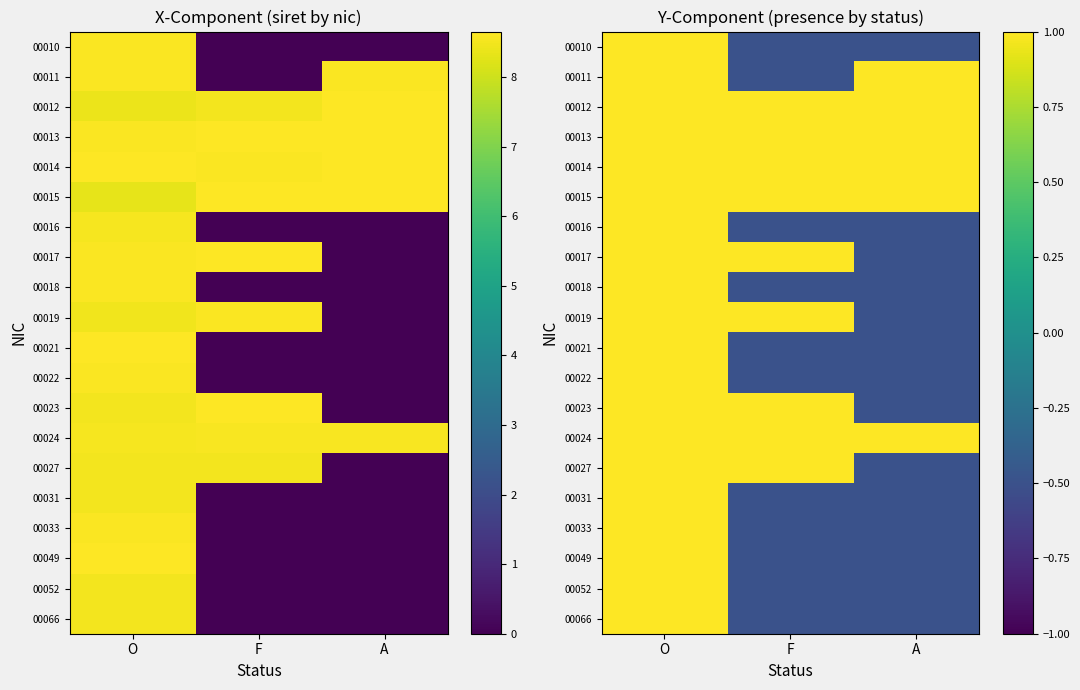

What is the approximate value of 00019 at F?

1.0